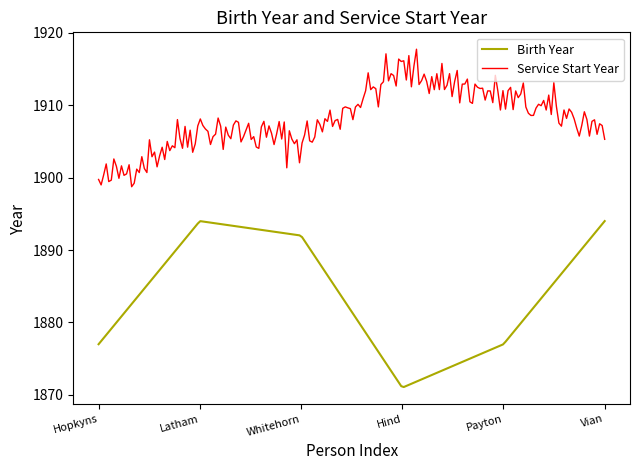

Rank the series by their average value, from highest to lowest.

Service Start Year, Birth Year